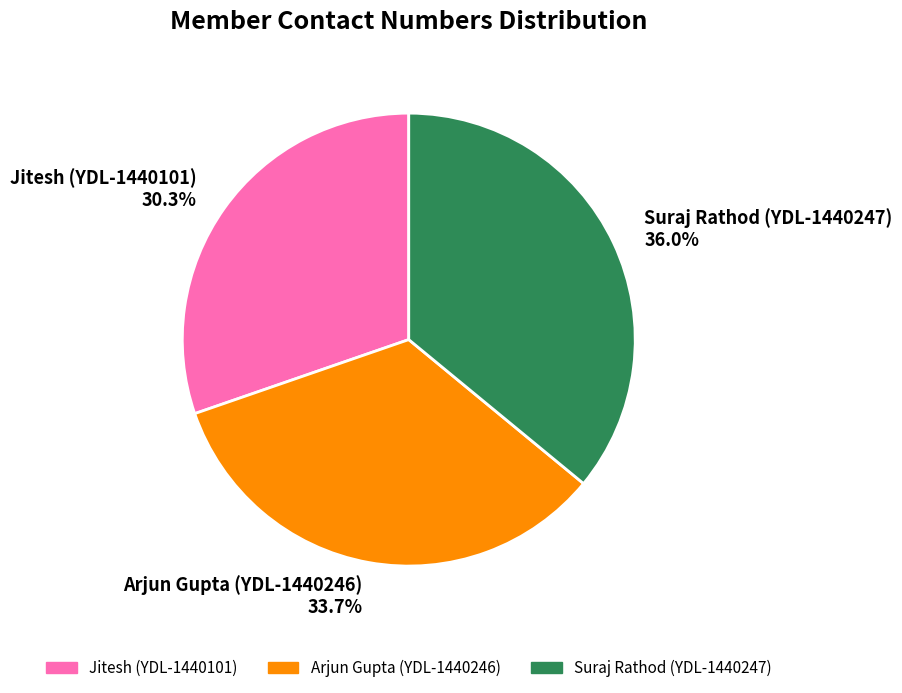

To the nearest percent, what is the average slice percentage?

33%